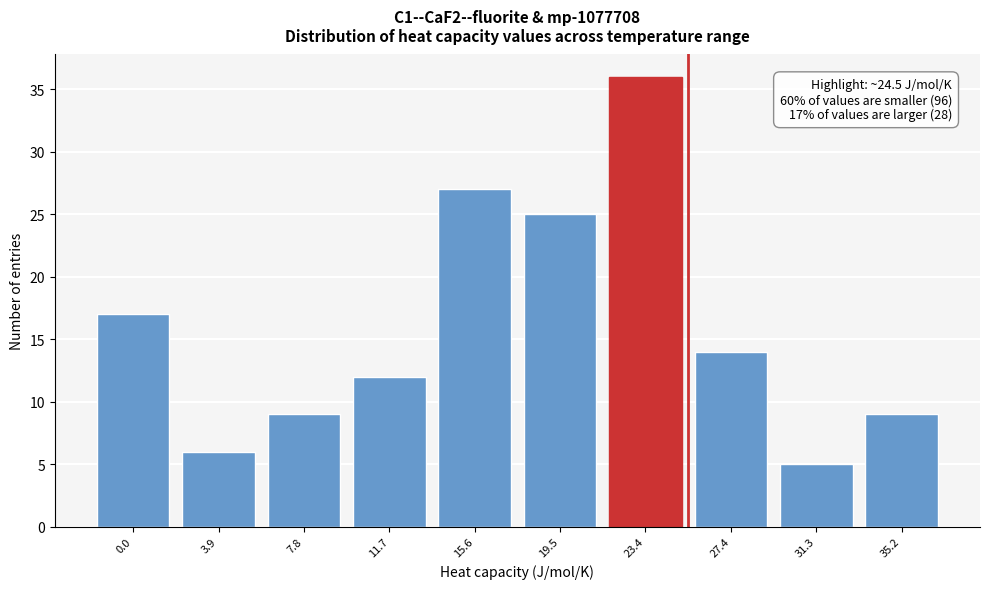

Reading left to right, transcribe all the data shown in this chart.

0.0=17	3.9=6	7.8=9	11.7=12	15.6=27	19.5=25	23.4=36	27.4=14	31.3=5	35.2=9